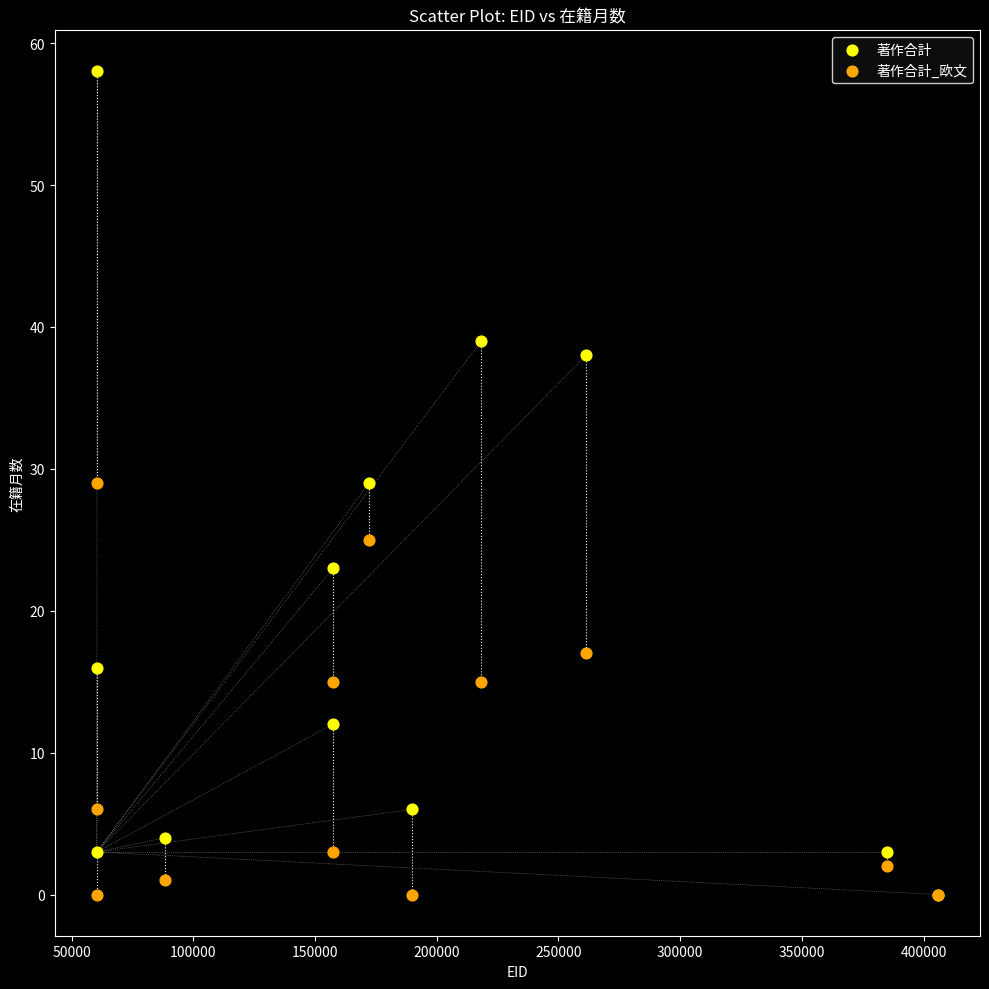

What are all the series names shown in the legend?

著作合計, 著作合計_欧文